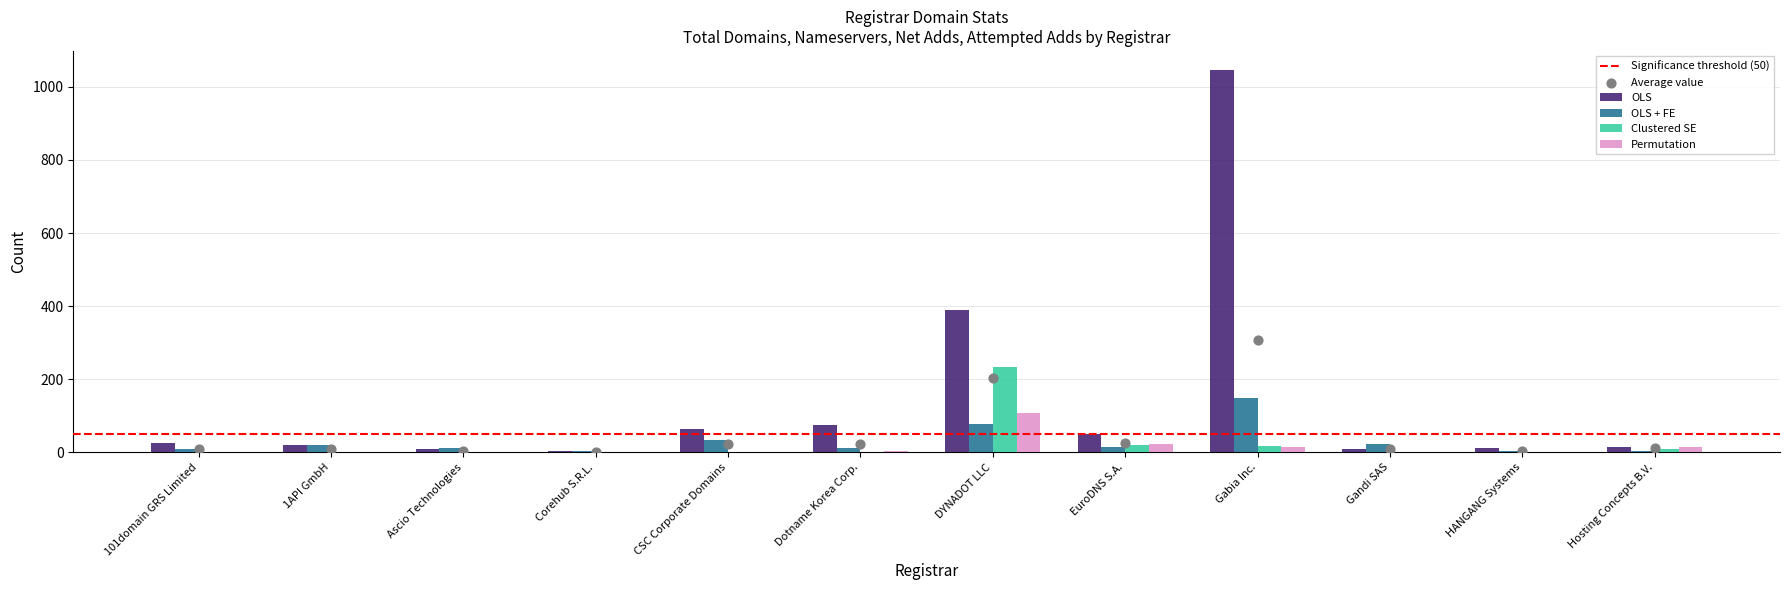

At which category is the sum across all series the highest?

Gabia Inc.